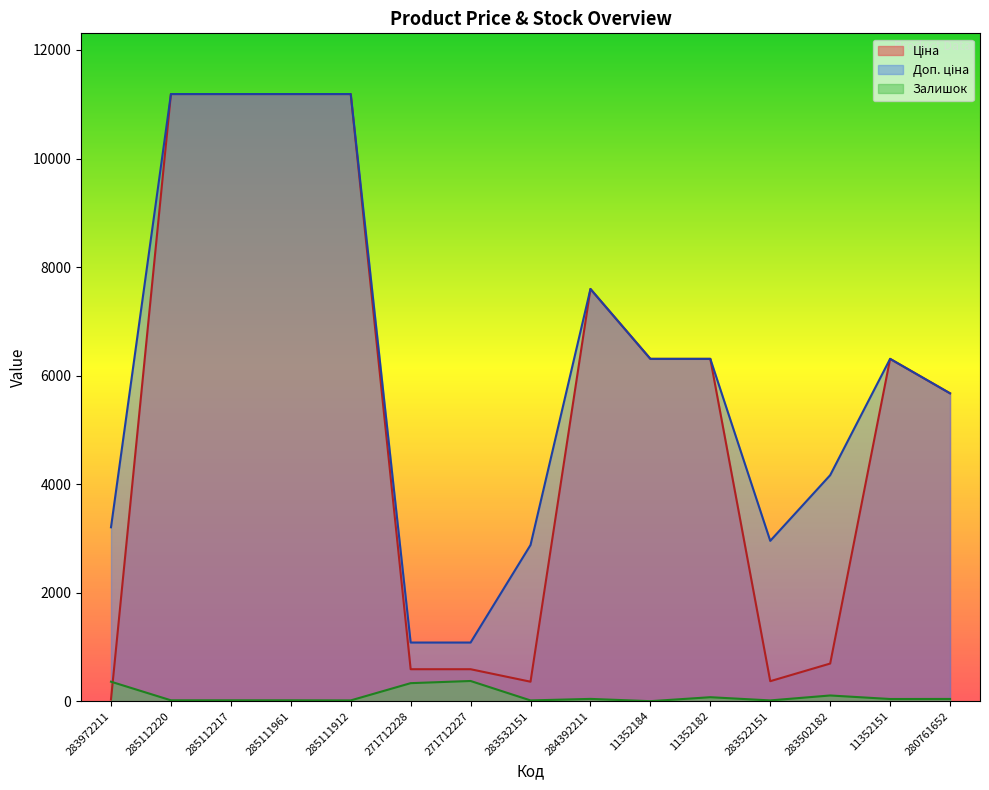

Between 285111961 and 283502182, which series saw the biggest shift?

Ціна